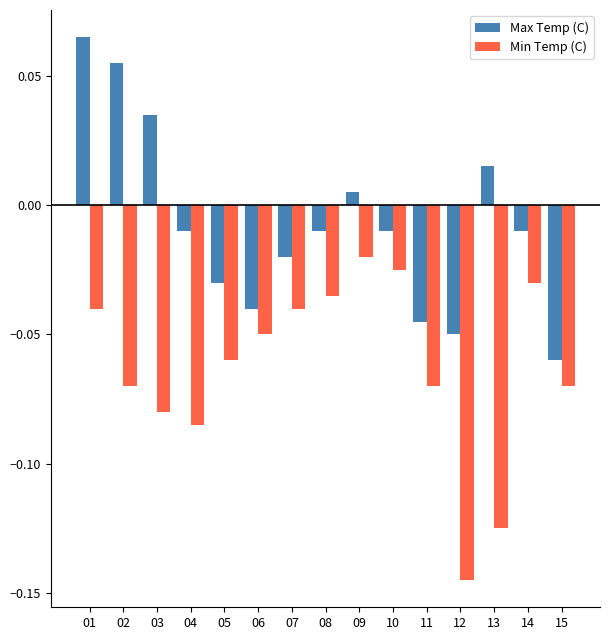

Which series has the largest total across all categories?

Max Temp (C)